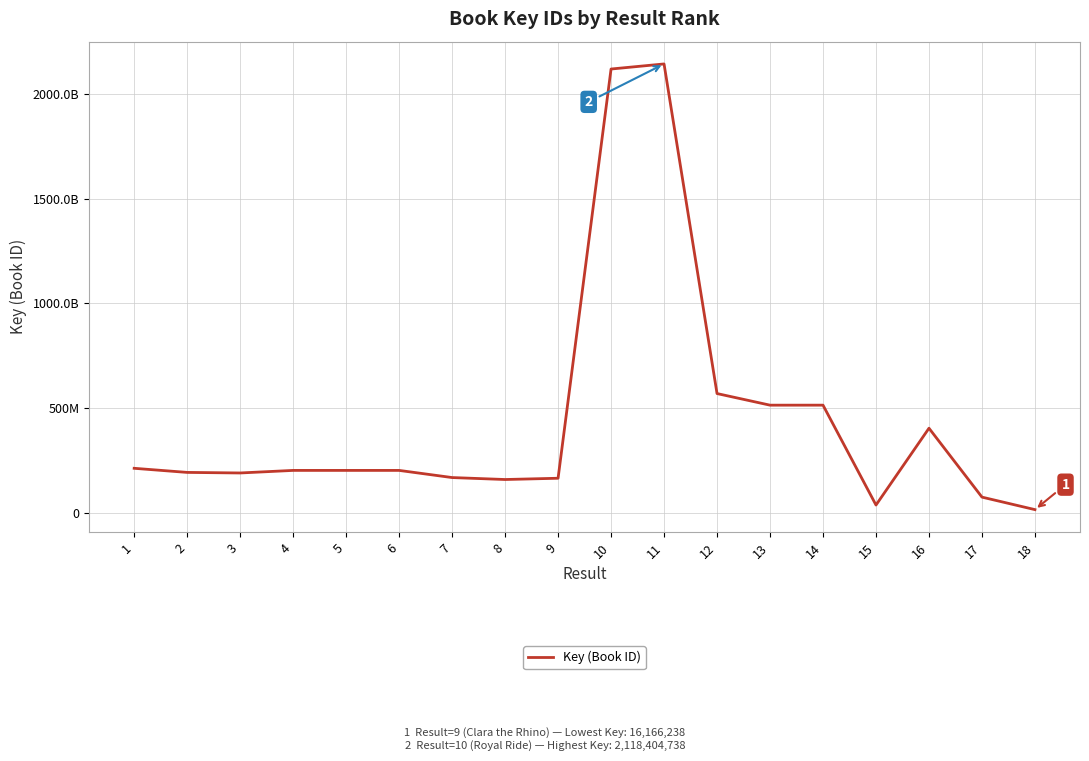

The chart shows a value of 328858312 at 5. True or false?

False